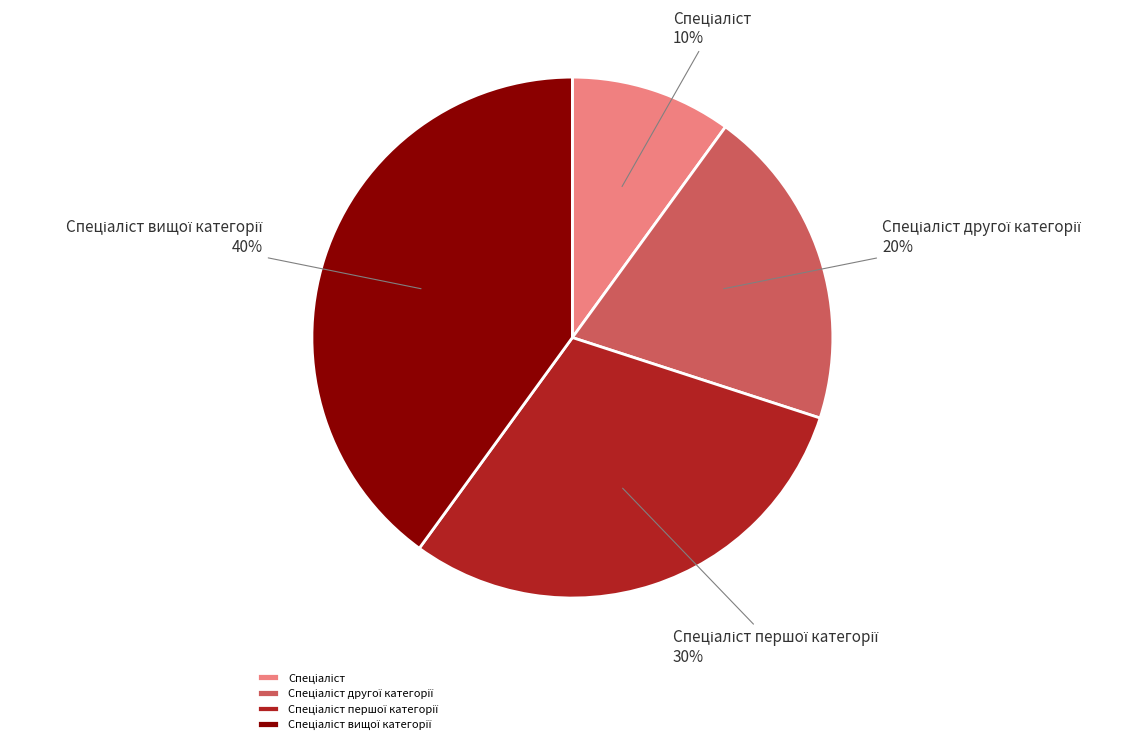

To the nearest percent, what is the difference between the largest and smallest slice percentages?

30%